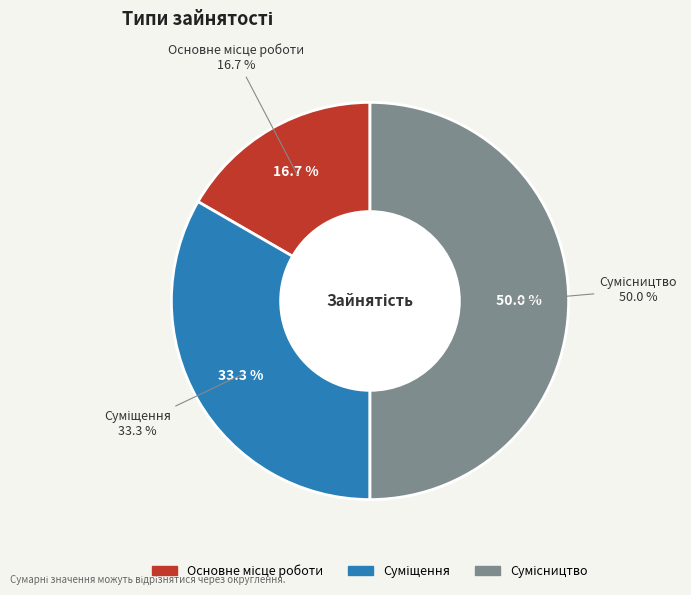

What is the change in value from Основне місце роботи to Сумісництво?

+2